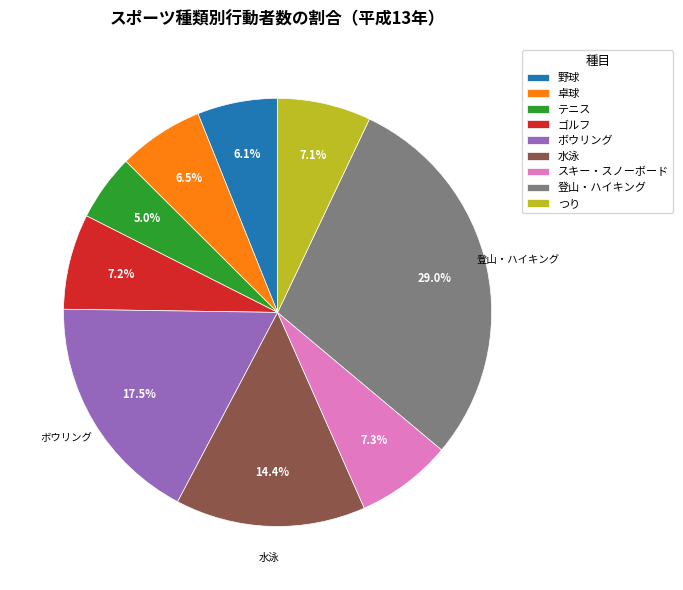

Which category has the biggest portion of the pie?

登山・ハイキング